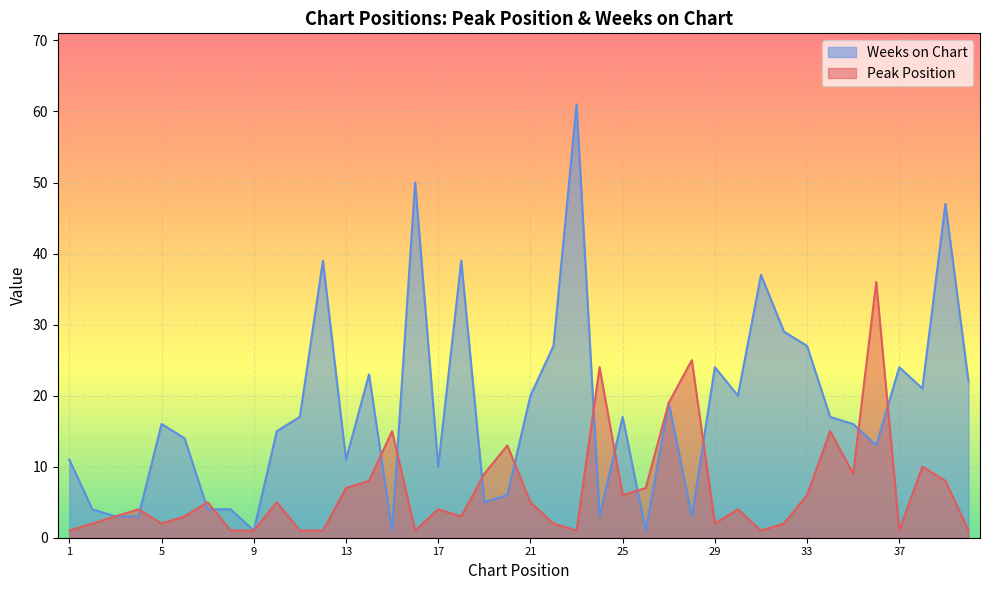

True or false: Peak Position and Weeks on Chart intersect in this chart.

True